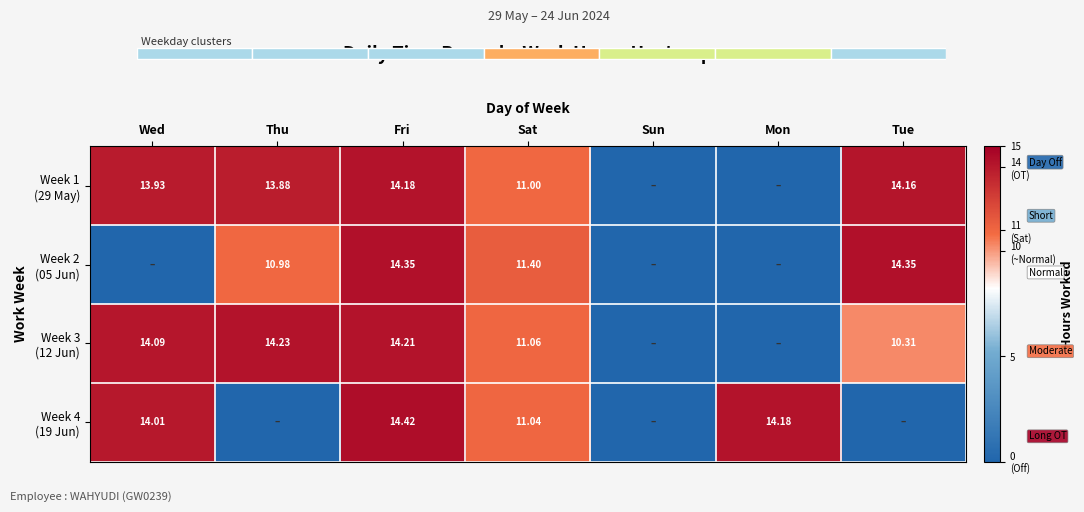

True or false: Week 4 (19 Jun) has a value of 0.0 at Thu.

True